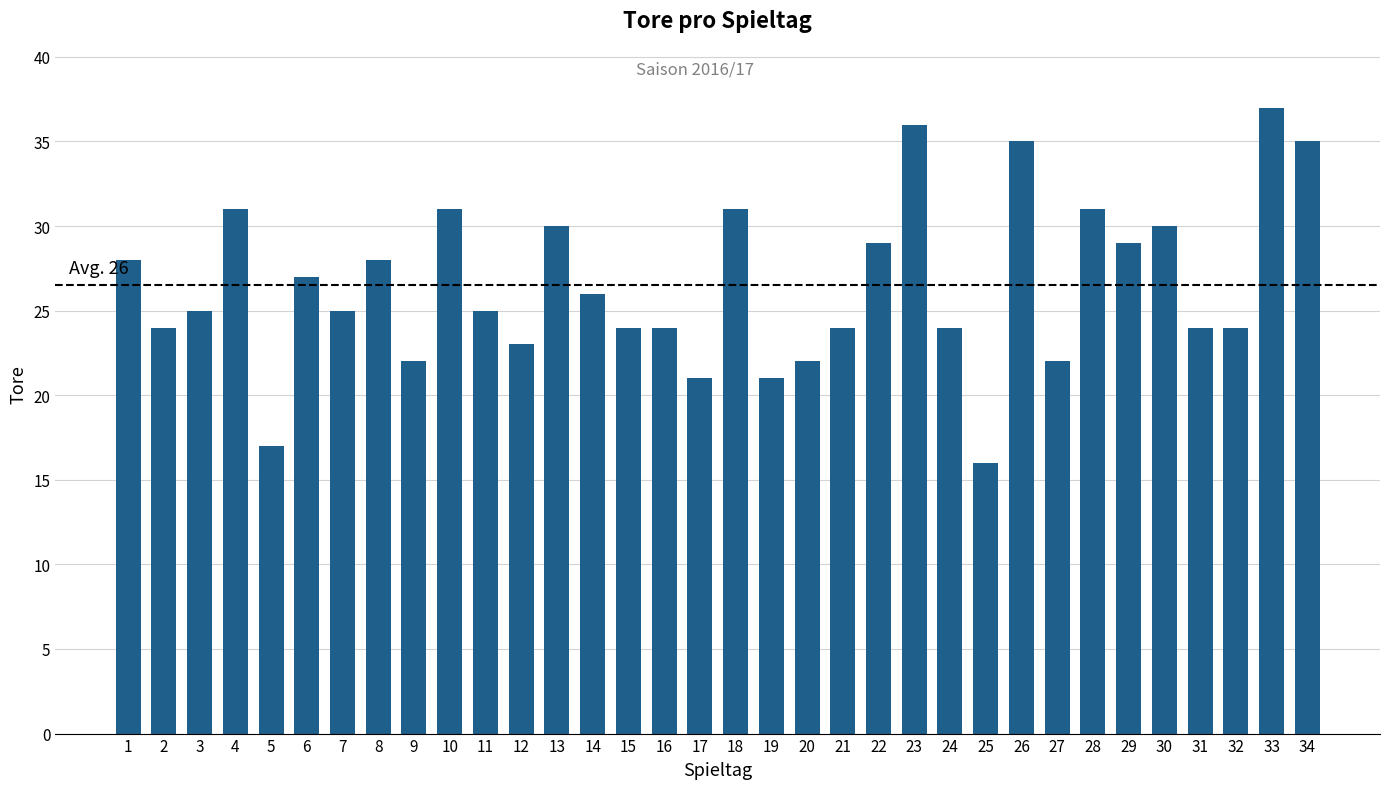

What is the sum of all values?

901